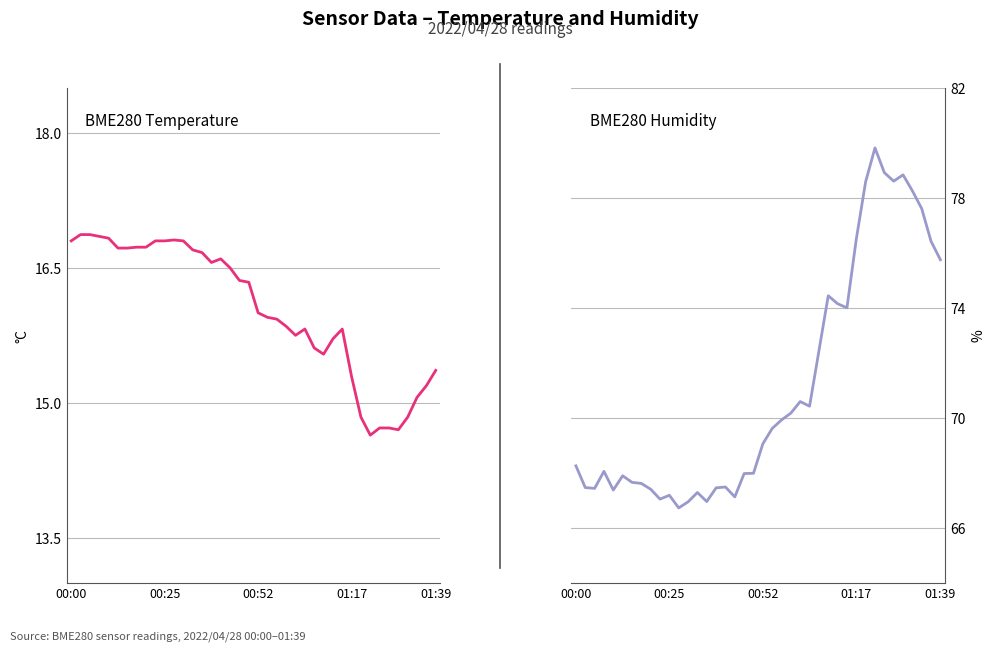

At which category does the chart reach its peak across all series?

32